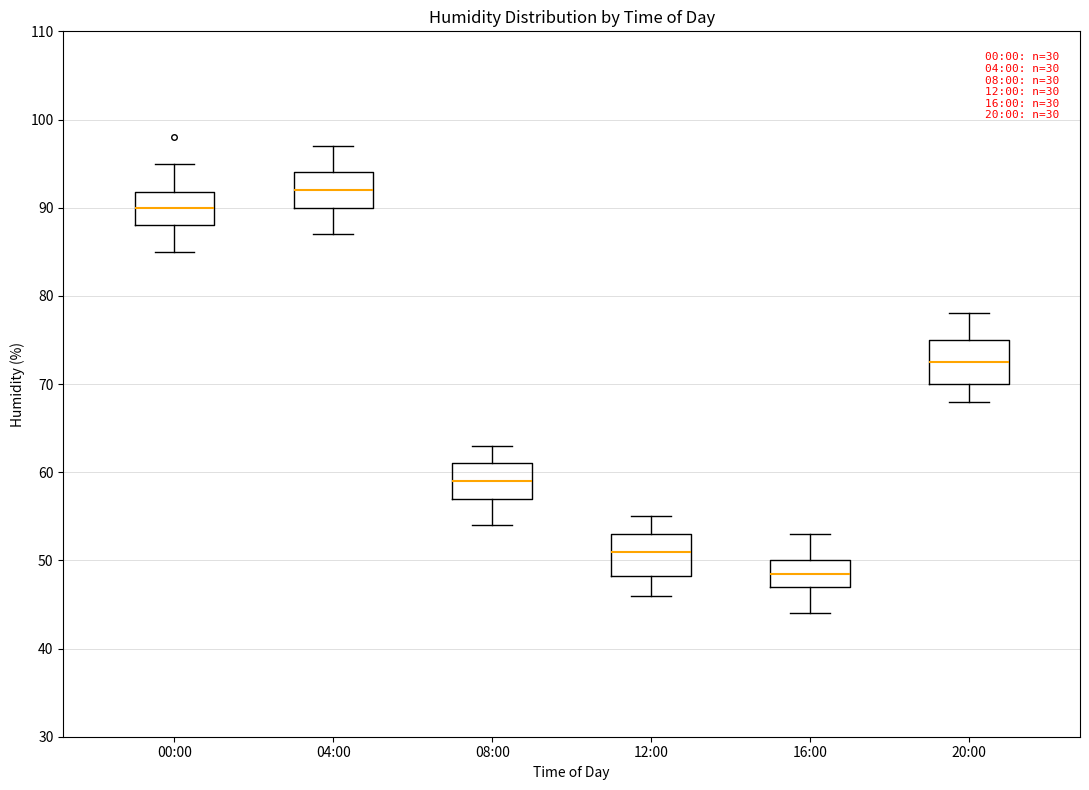

Reading left to right, transcribe this box plot: for each box, give where its median line is, the range the box spans, and where its two whiskers end, as read against the y-axis. The values are not printed on the chart, so give them approximately, as read against the axis.

00:00: median 90, box 88 to 92, whiskers 85 to 95
04:00: median 92, box 90 to 94, whiskers 87 to 97
08:00: median 59, box 57 to 61, whiskers 54 to 63
12:00: median 51, box 48 to 53, whiskers 46 to 55
16:00: median 49, box 47 to 50, whiskers 44 to 53
20:00: median 73, box 70 to 75, whiskers 68 to 78